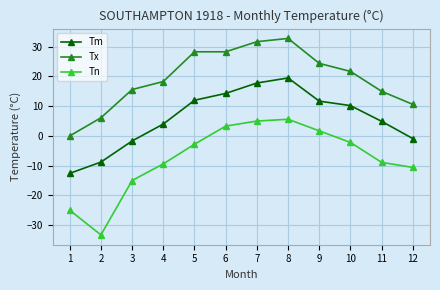

Where is Tx nearest to the value 16?

3